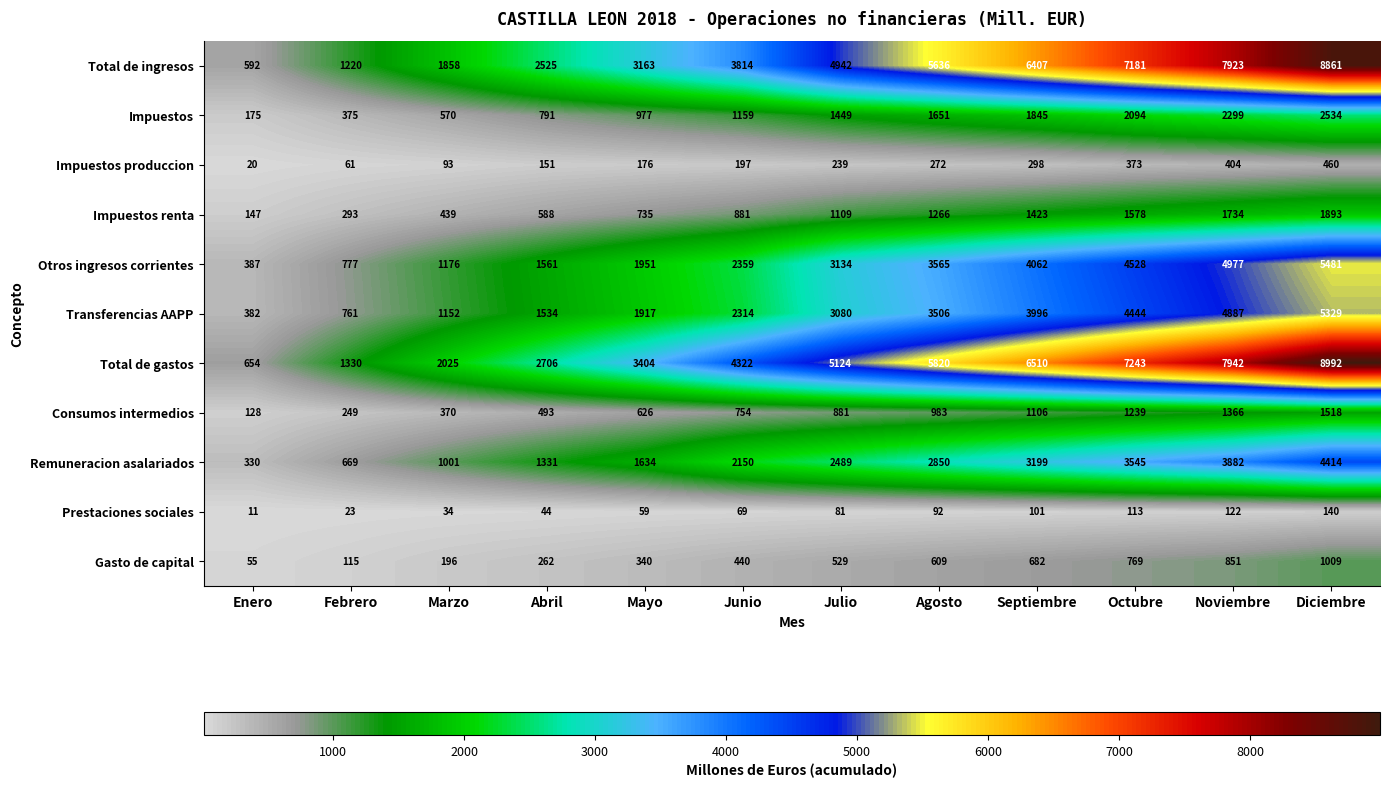

At which category is the sum across all series the highest?

Diciembre